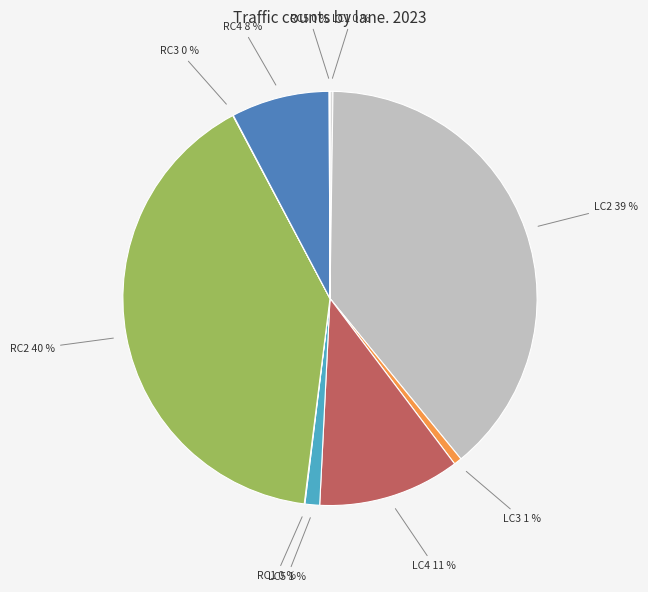

Do RC4 and LC5 together represent more than half of the pie?

No